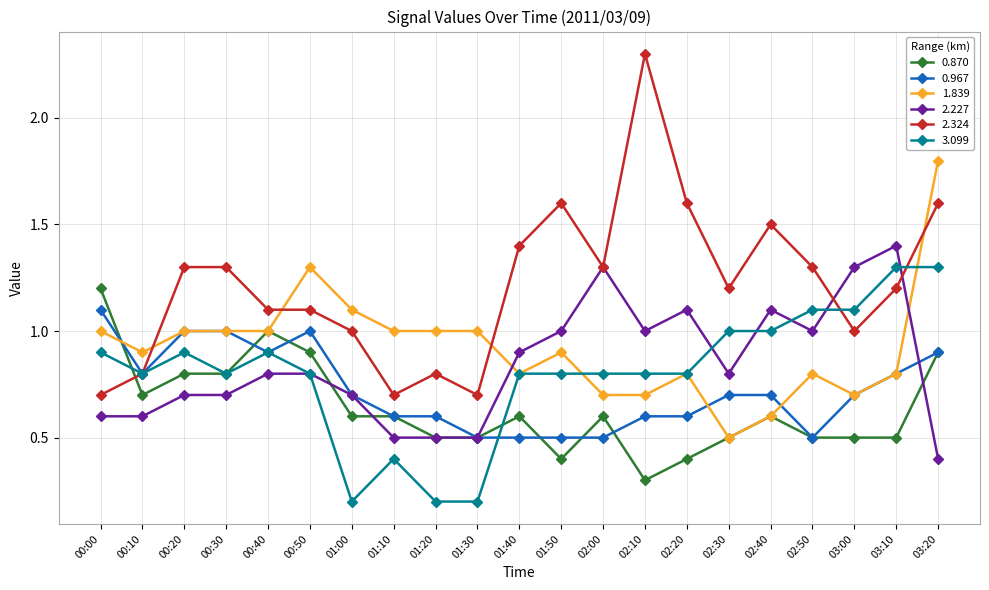

What is the value of the 3.099 point at the 16th from the left?

1.0